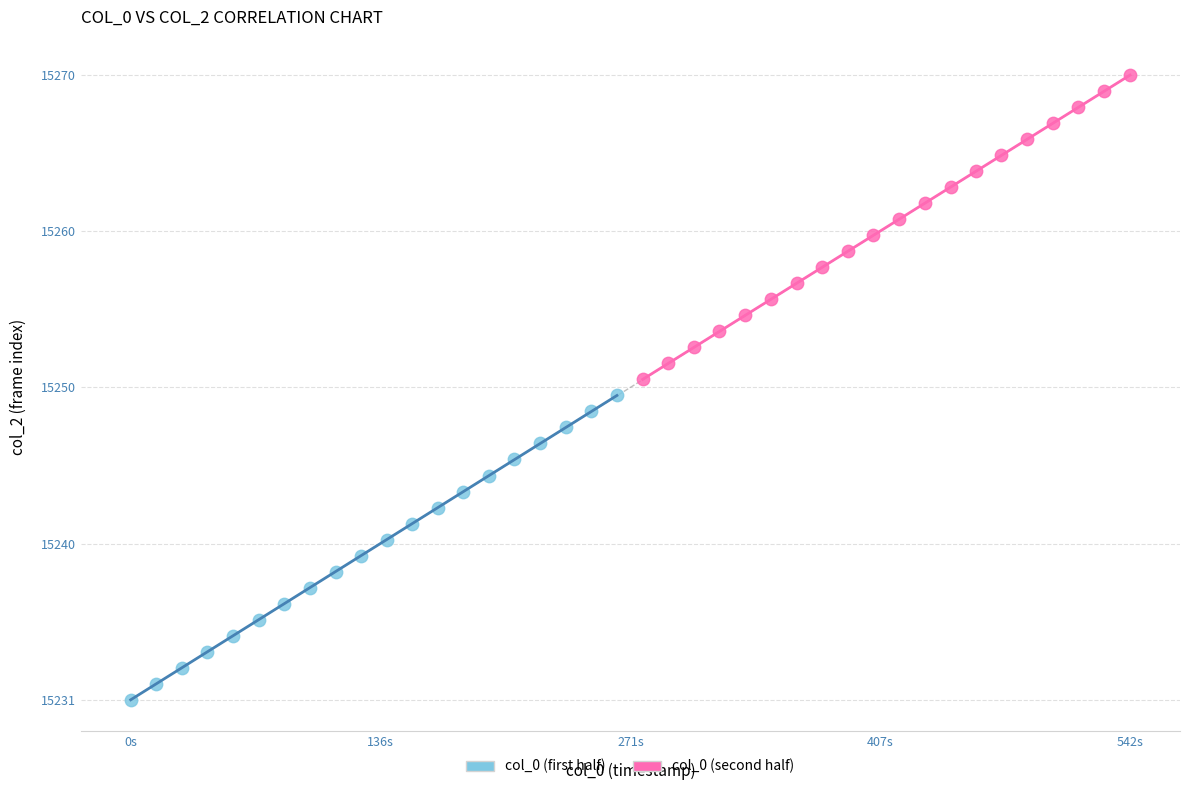

Which series contains the highest Y value?

col_0 (second half)